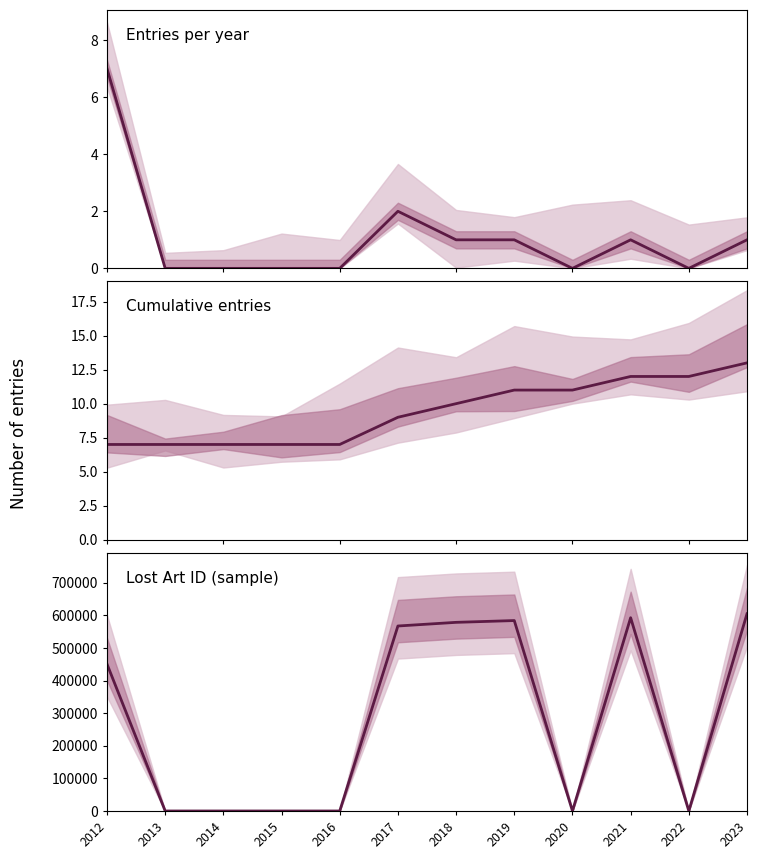

Count the Entries per year values in the range 0 to 1.

10